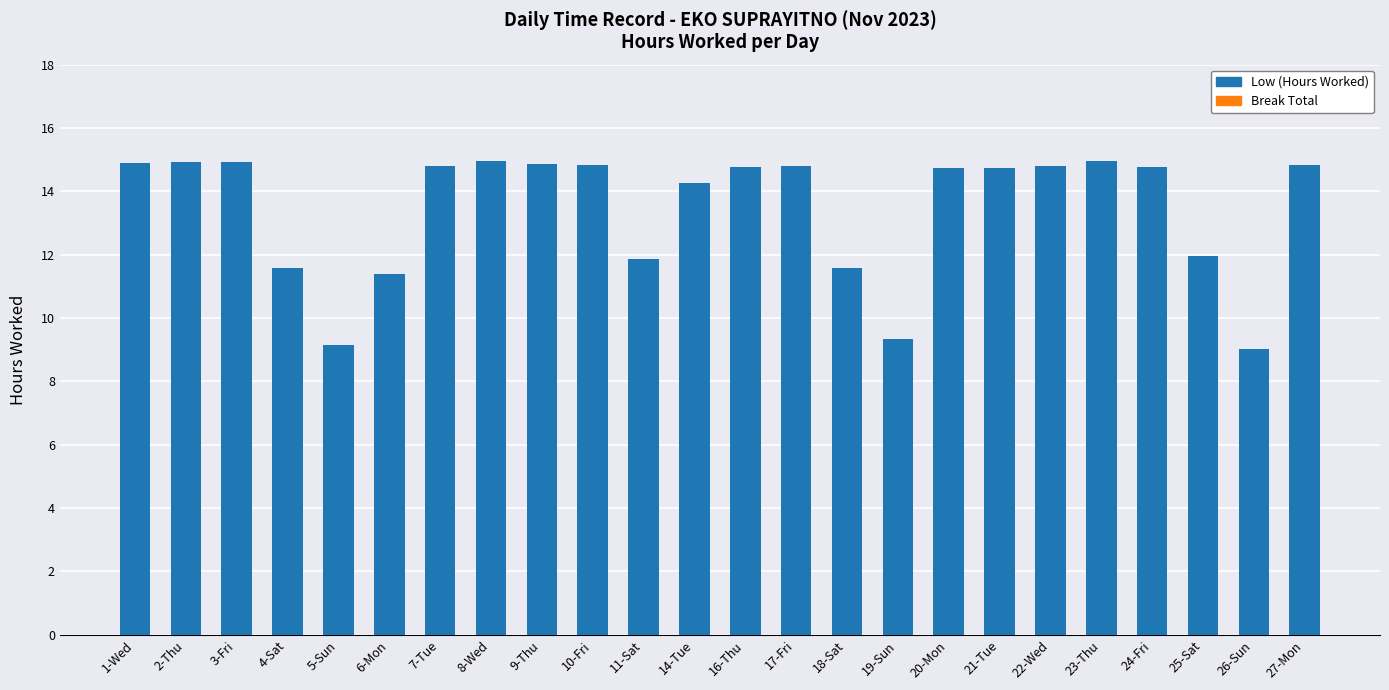

What is the sum of the values at 22-Wed and 7-Tue?

29.6